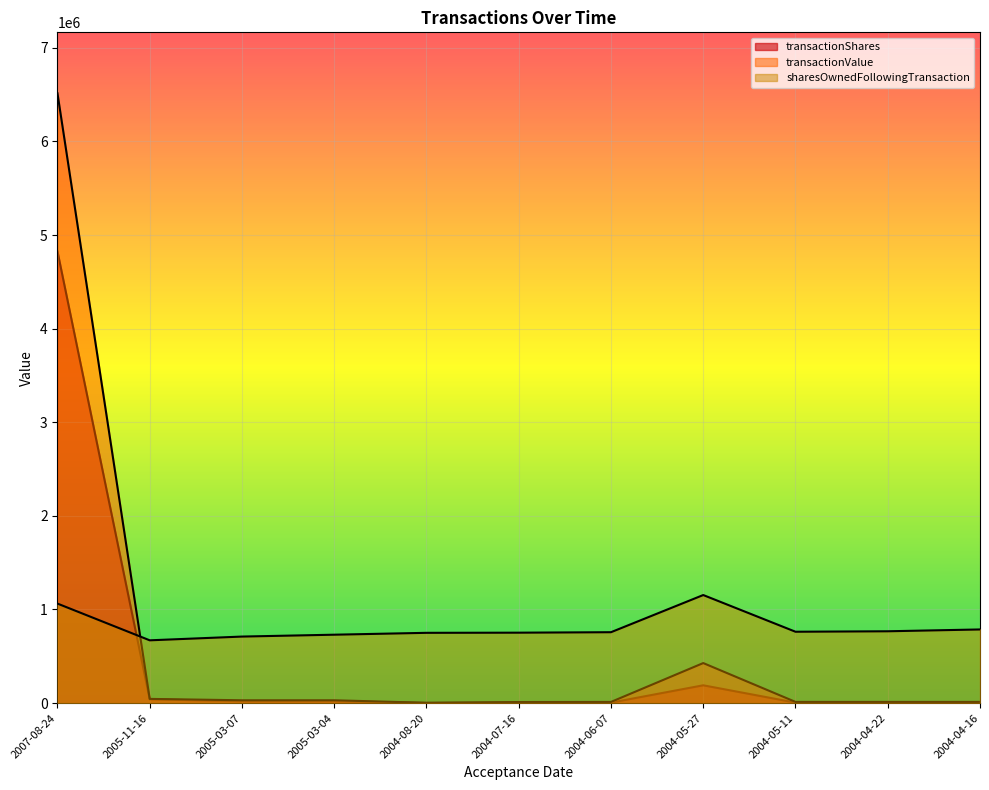

True or false: transactionShares has more than 1 interior local peaks.

False